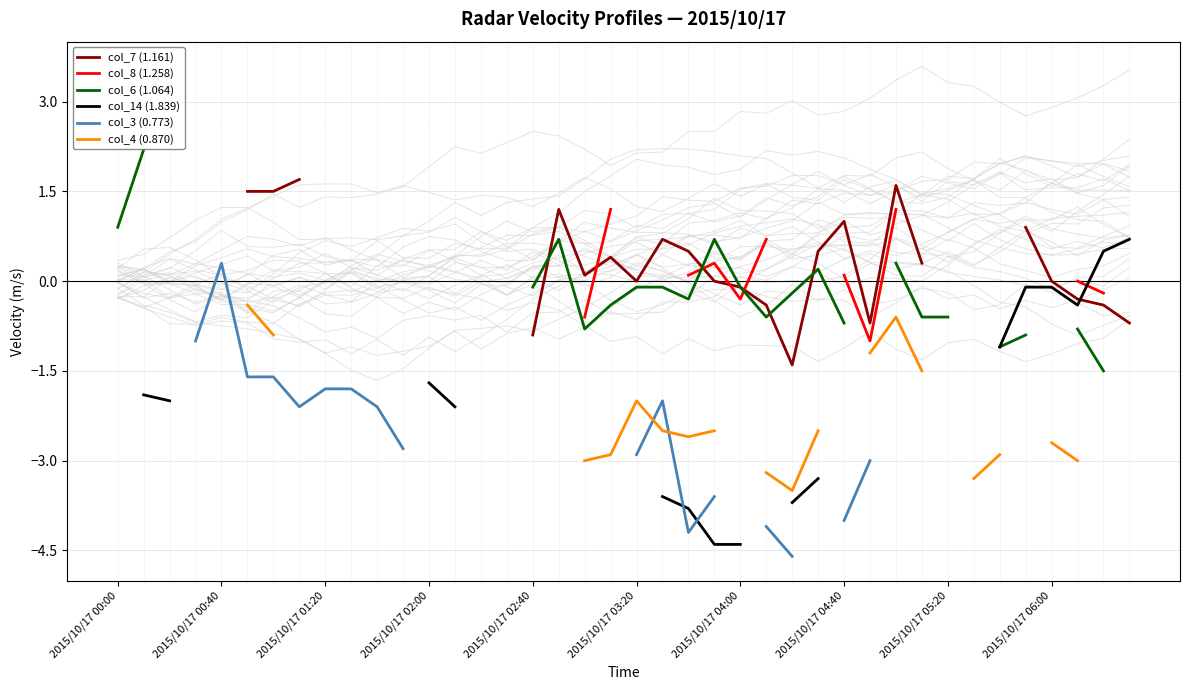

True or false: col_6 (1.064) and col_4 (0.870) cross at least once.

False